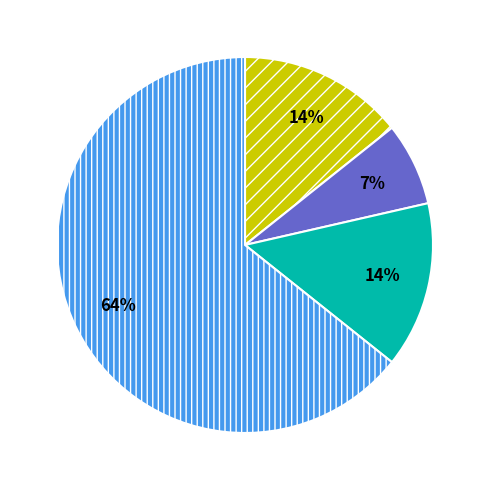

To the nearest percent, what is the average slice percentage?

25%